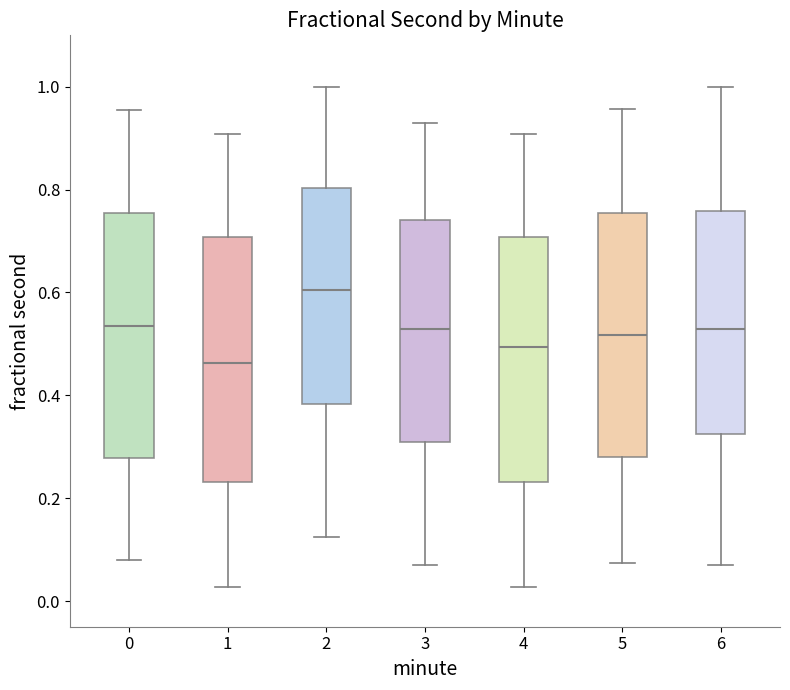

Reading left to right, transcribe this box plot: for each box, give where its median line is, the range the box spans, and where its two whiskers end, as read against the y-axis. The values are not printed on the chart, so give them approximately, as read against the axis.

0: median 0.54, box 0.28 to 0.76, whiskers 0.08 to 0.96
1: median 0.46, box 0.24 to 0.70, whiskers 0.02 to 0.90
2: median 0.60, box 0.38 to 0.80, whiskers 0.12 to 1.00
3: median 0.52, box 0.30 to 0.74, whiskers 0.08 to 0.92
4: median 0.50, box 0.24 to 0.70, whiskers 0.02 to 0.90
5: median 0.52, box 0.28 to 0.76, whiskers 0.08 to 0.96
6: median 0.52, box 0.32 to 0.76, whiskers 0.08 to 1.00